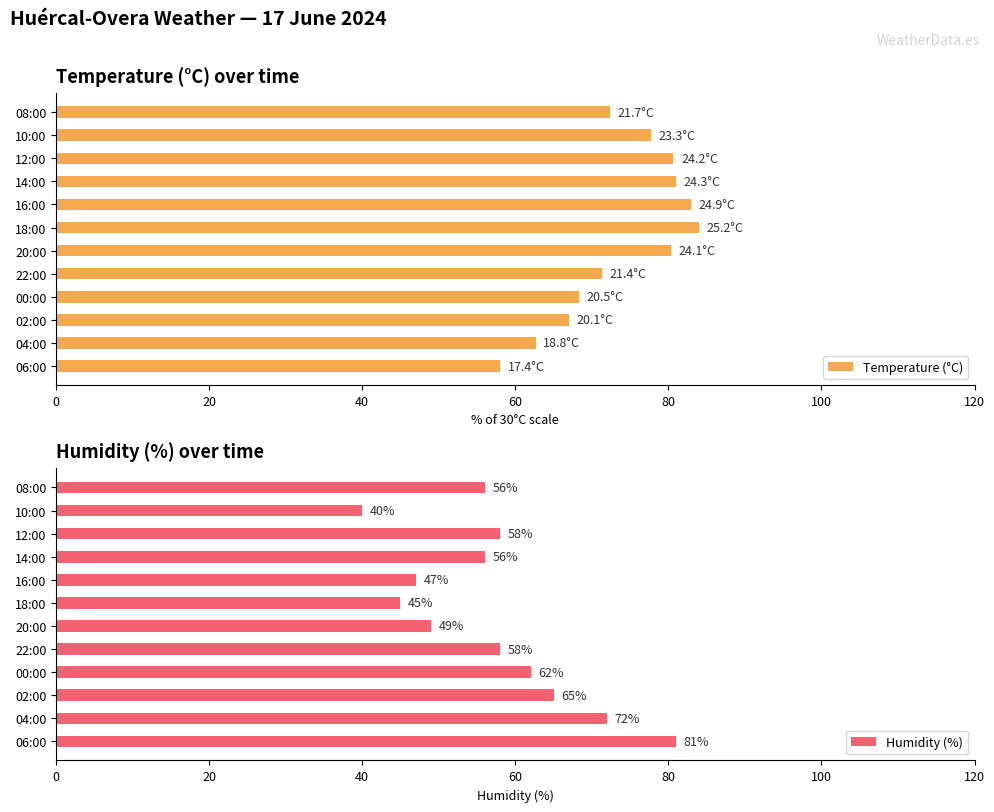

What is the difference between the Temperature (°C) values at 08:00 and 02:00?

5.3